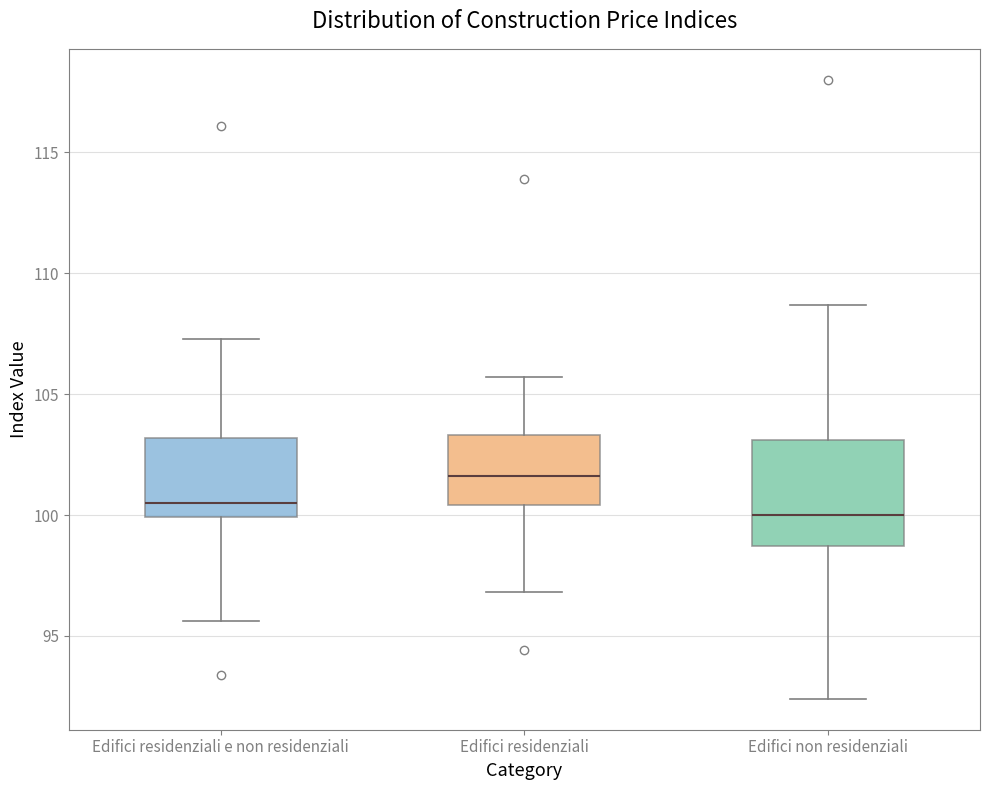

Reading left to right, transcribe this box plot: for each box, give where its median line is, the range the box spans, and where its two whiskers end, as read against the y-axis. The values are not printed on the chart, so give them approximately, as read against the axis.

Edifici residenziali e non residenziali: median 100.5, box 100.0 to 103.0, whiskers 95.5 to 107.5
Edifici residenziali: median 101.5, box 100.5 to 103.5, whiskers 97.0 to 105.5
Edifici non residenziali: median 100.0, box 98.5 to 103.0, whiskers 92.5 to 108.5